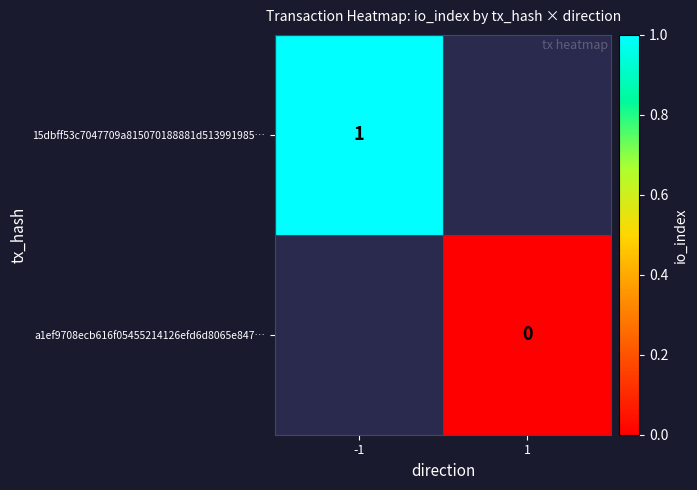

The value of 15dbff53c7047709a815070188881d513991985… at -1 is 1. True or false?

True